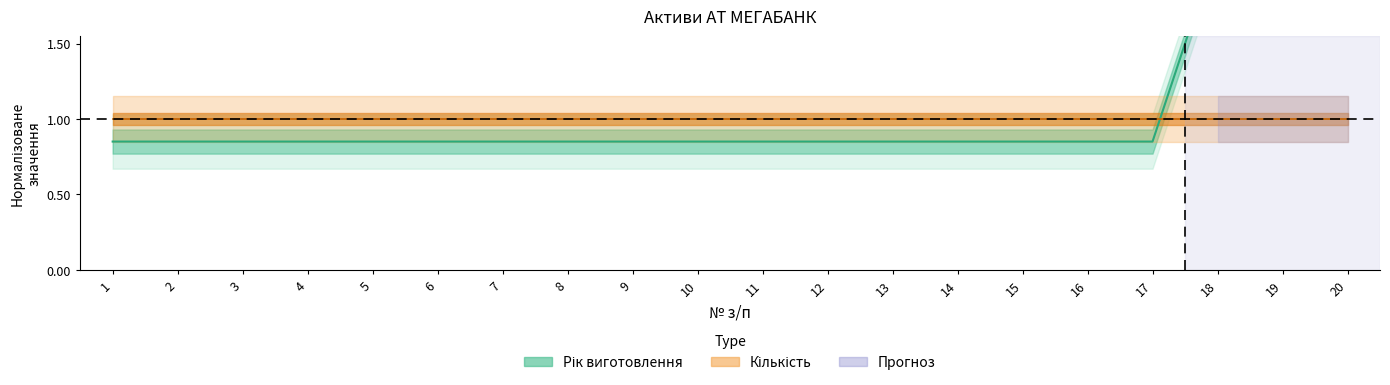

What is the maximum value shown in the chart?

2.1